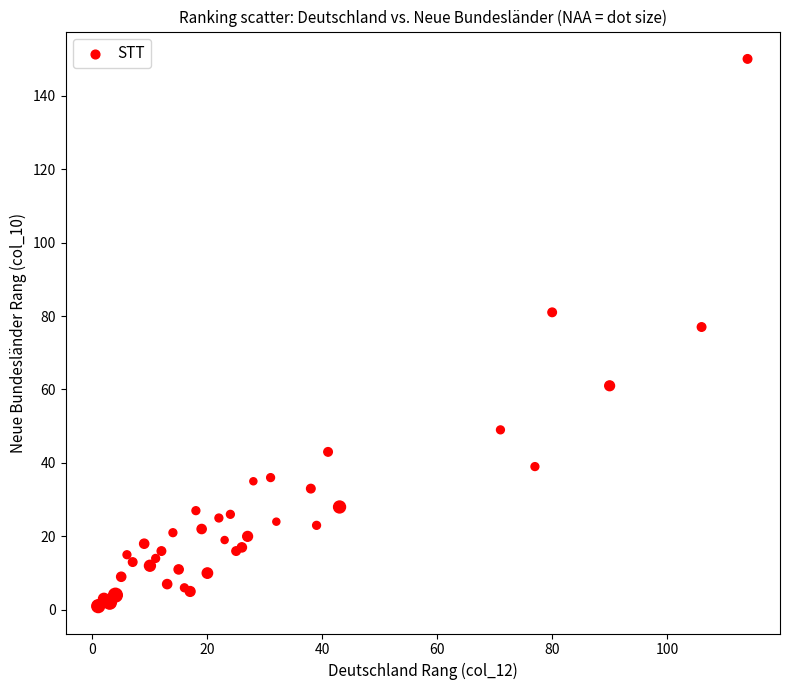

What Y value in the scatter plot is closest to 75?

77